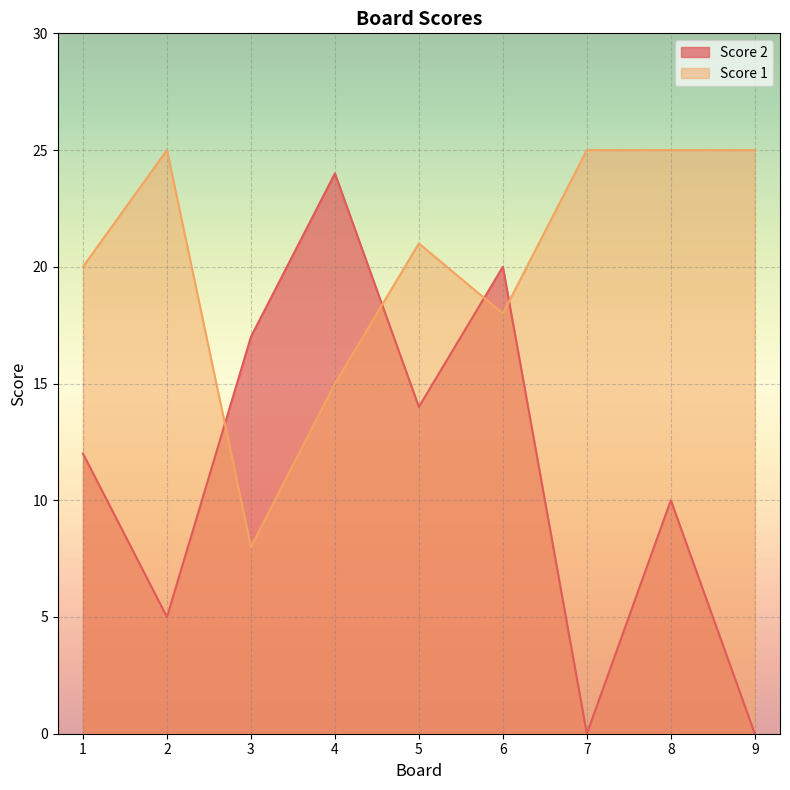

Which label corresponds to the smallest value in the chart?

7